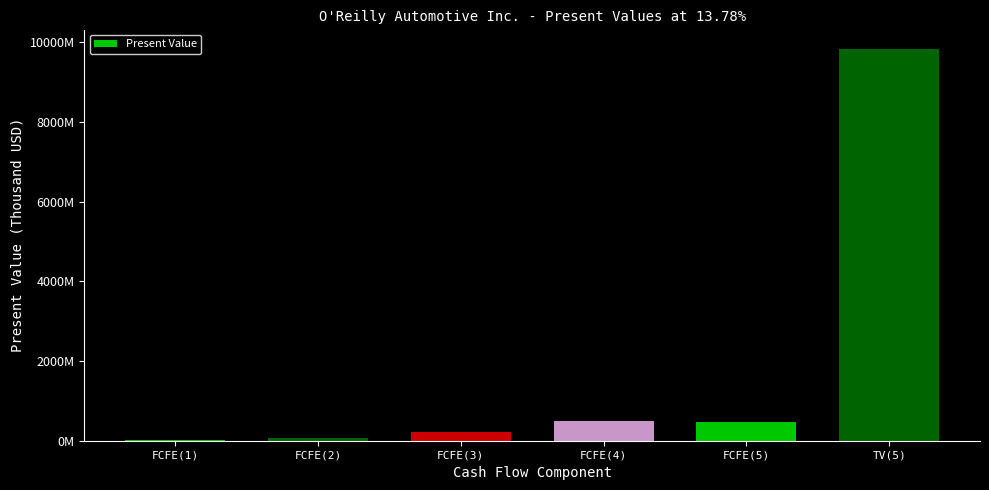

What is the label of the 5th bar from the left?

FCFE(5)